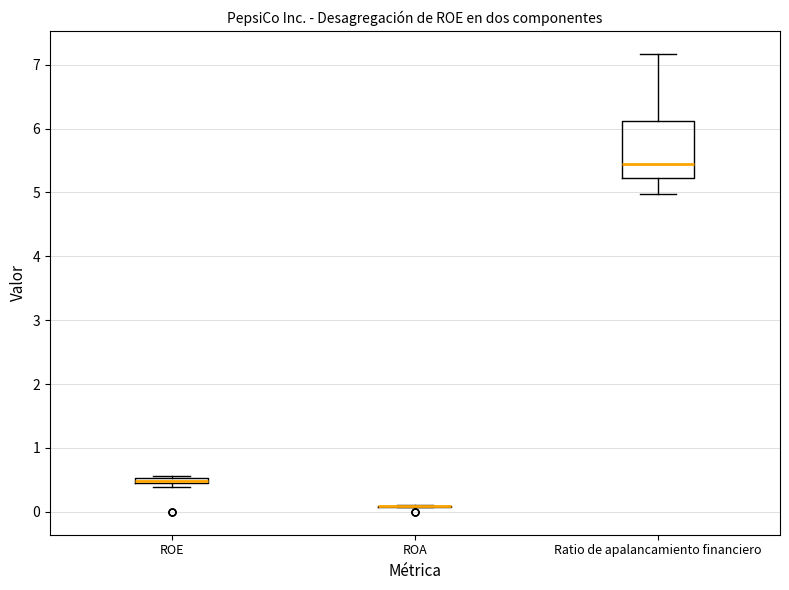

Which box is the tallest, from its lower edge to its upper edge?

Ratio de apalancamiento financiero